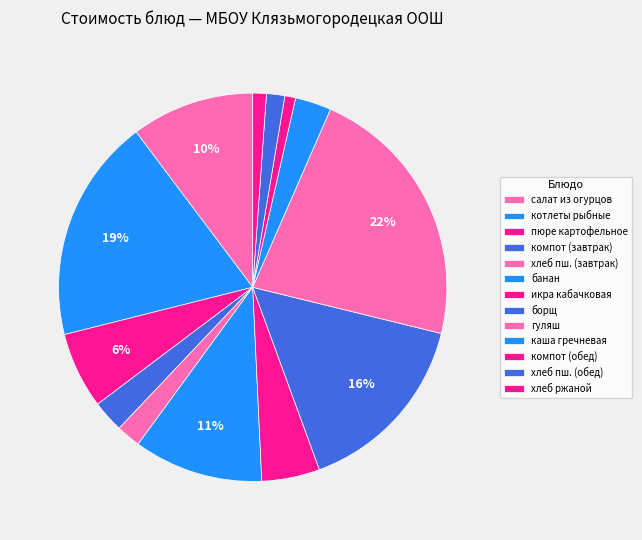

True or false: компот (обед) accounts for 11% of the total.

False